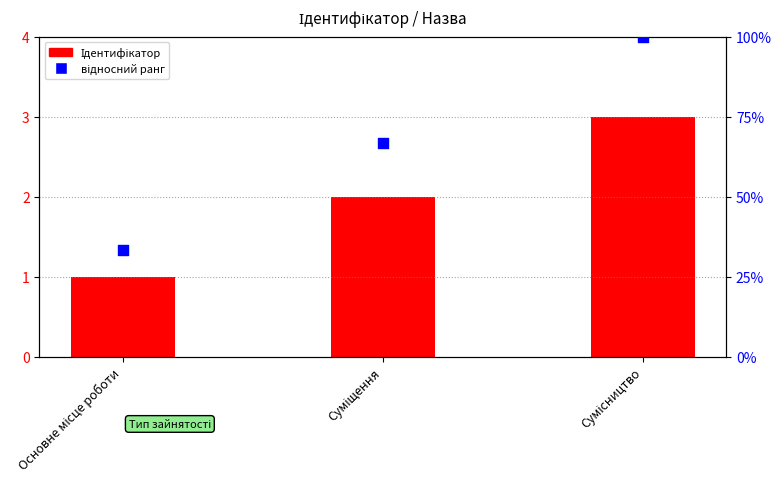

Which series contains the highest Y value?

відносний ранг